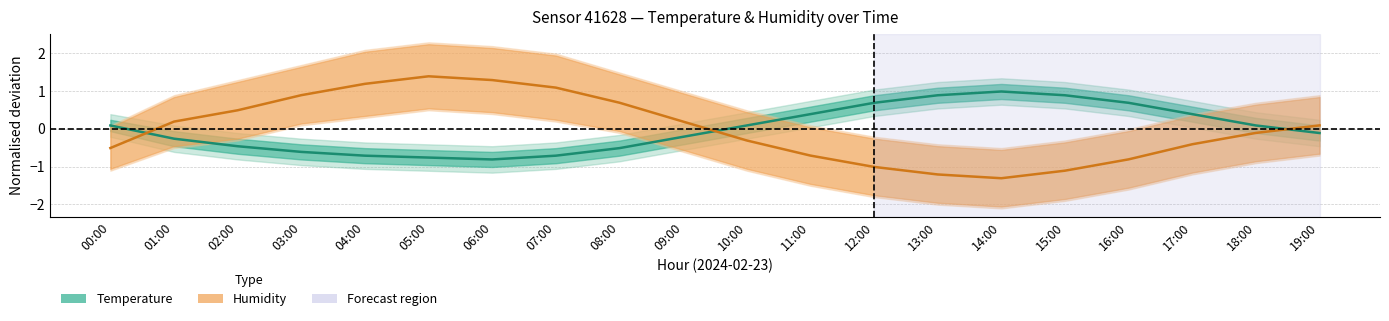

Reading left to right, extract all data points from this chart.

Temperature (normalised): 0.1	-0.3	-0.5	-0.6	-0.7	-0.8	-0.8	-0.7	-0.5	-0.2	0.1	0.4	0.7	0.9	1.0	0.9	0.7	0.4	0.1	-0.1
Humidity (normalised): -0.5	0.2	0.5	0.9	1.2	1.4	1.3	1.1	0.7	0.2	-0.3	-0.7	-1.0	-1.2	-1.3	-1.1	-0.8	-0.4	-0.1	0.1